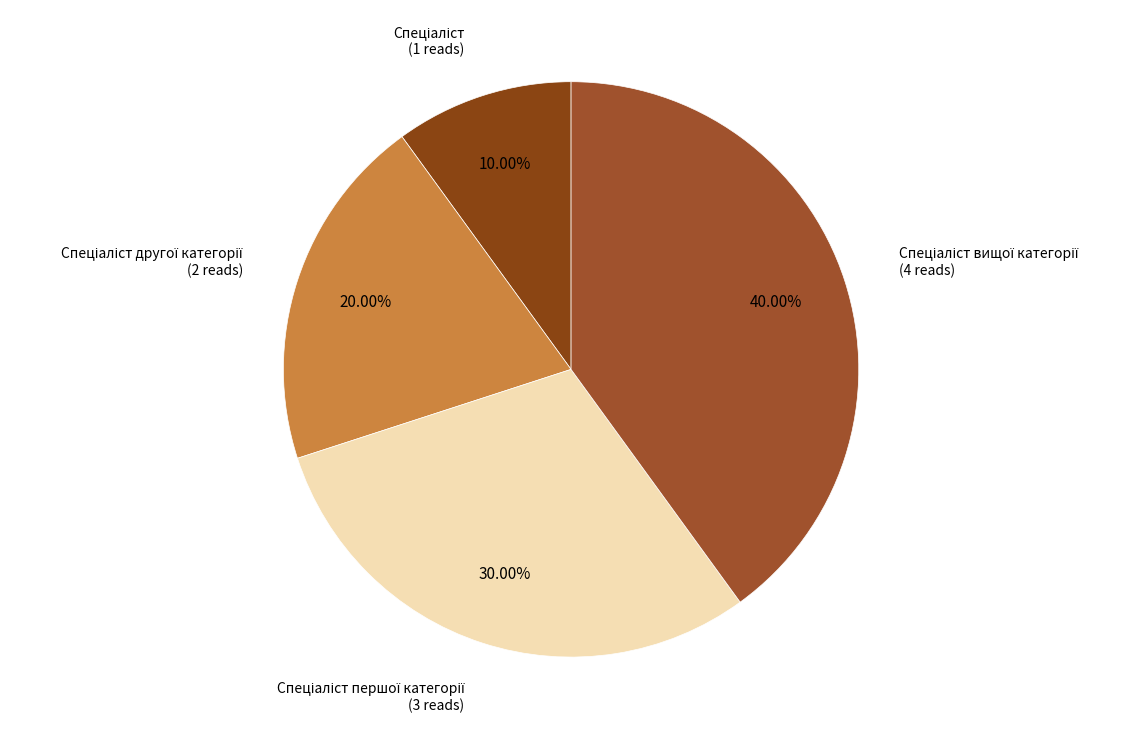

Is there a majority slice in this chart?

No